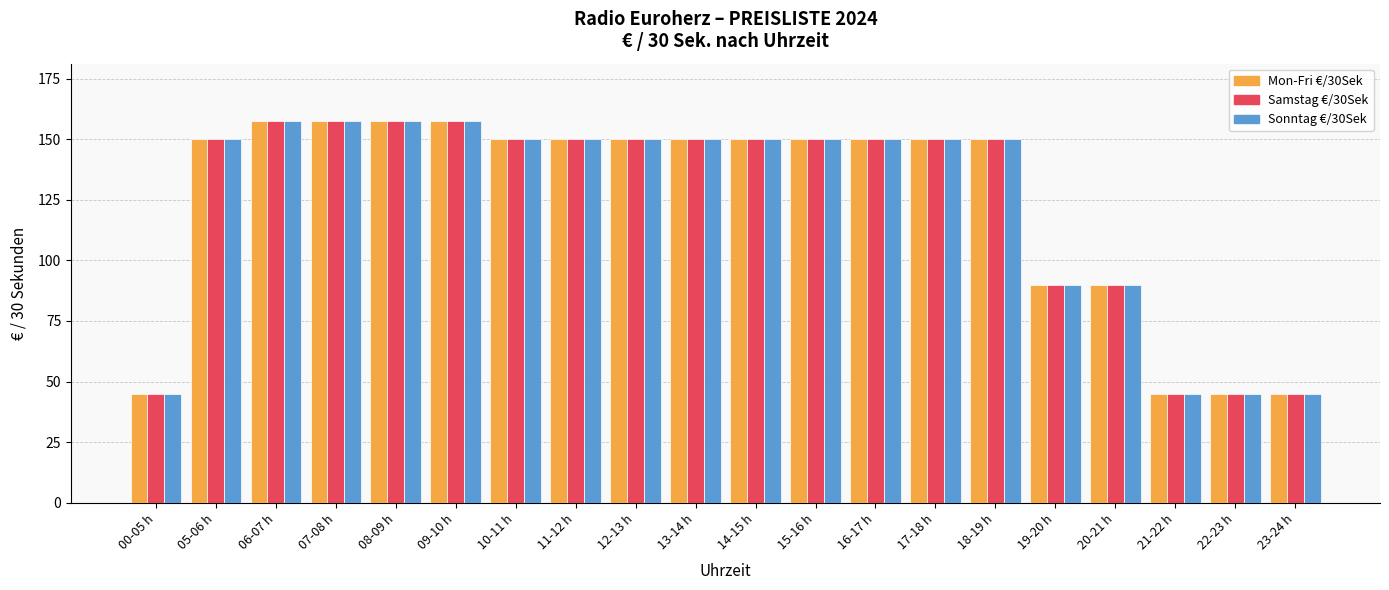

What is the total value across all series at 16-17 h?

450.0